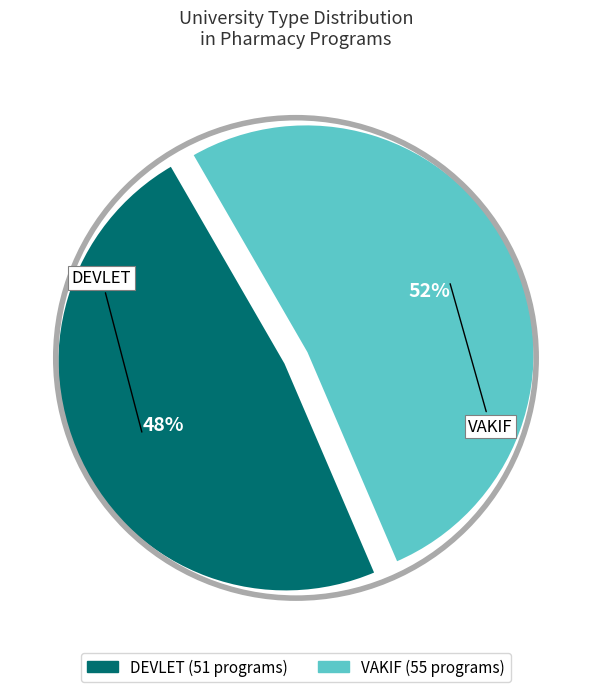

Is there any slice that represents more than half of the pie?

Yes